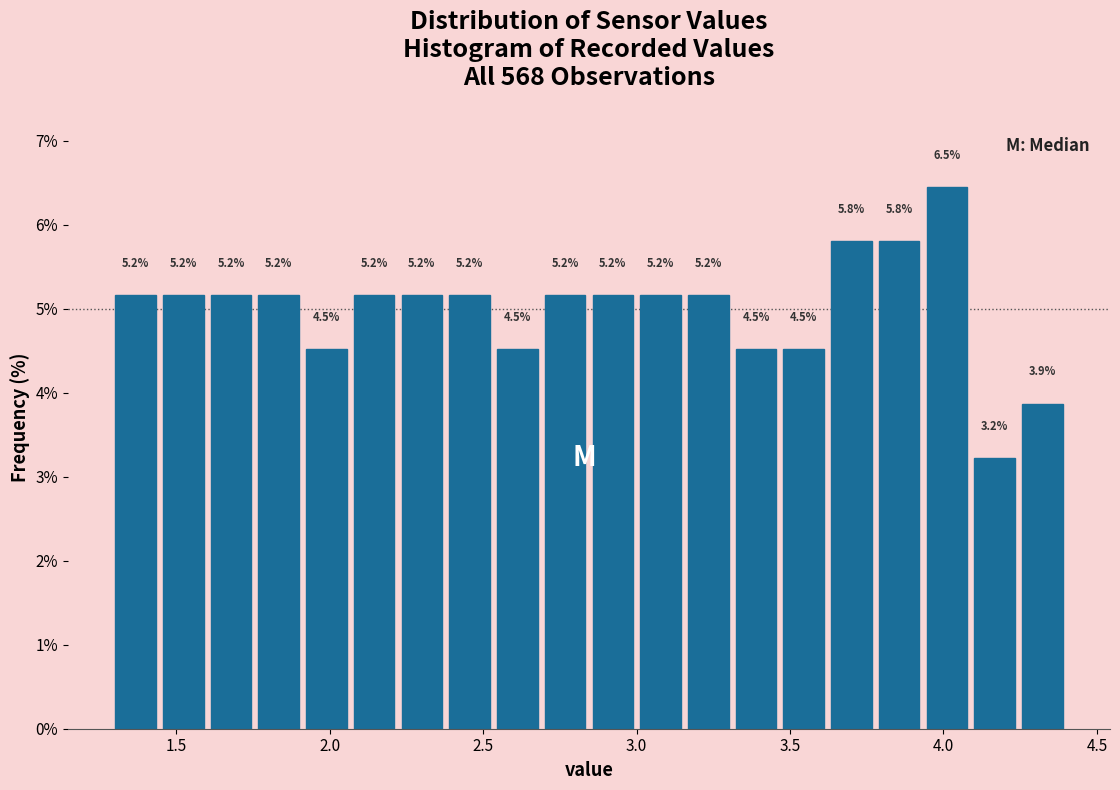

Read against the x-axis, roughly where is the centre of the tallest bar?

4.00